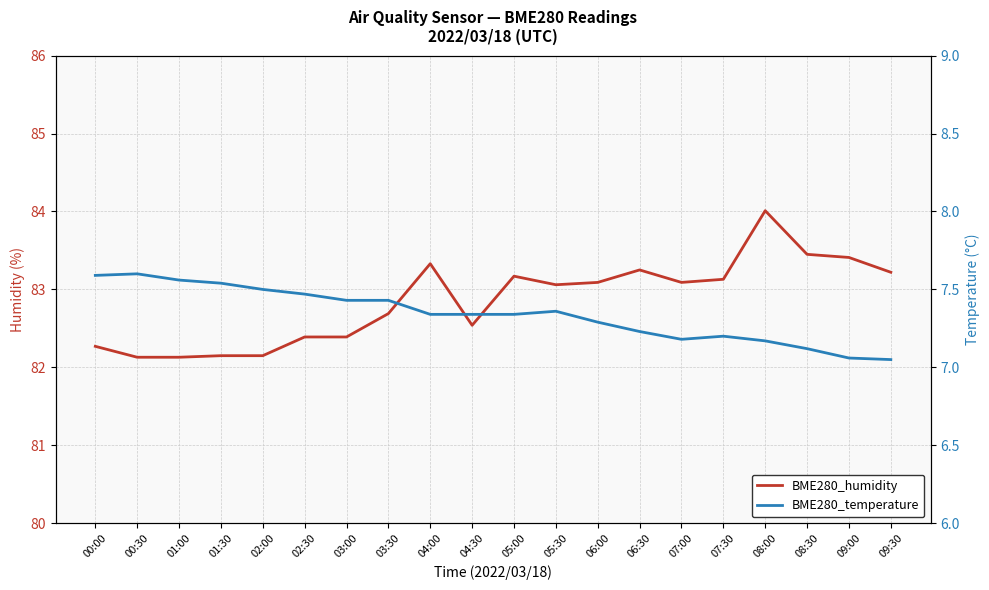

Where is the first local minimum for BME280_humidity?

04:30